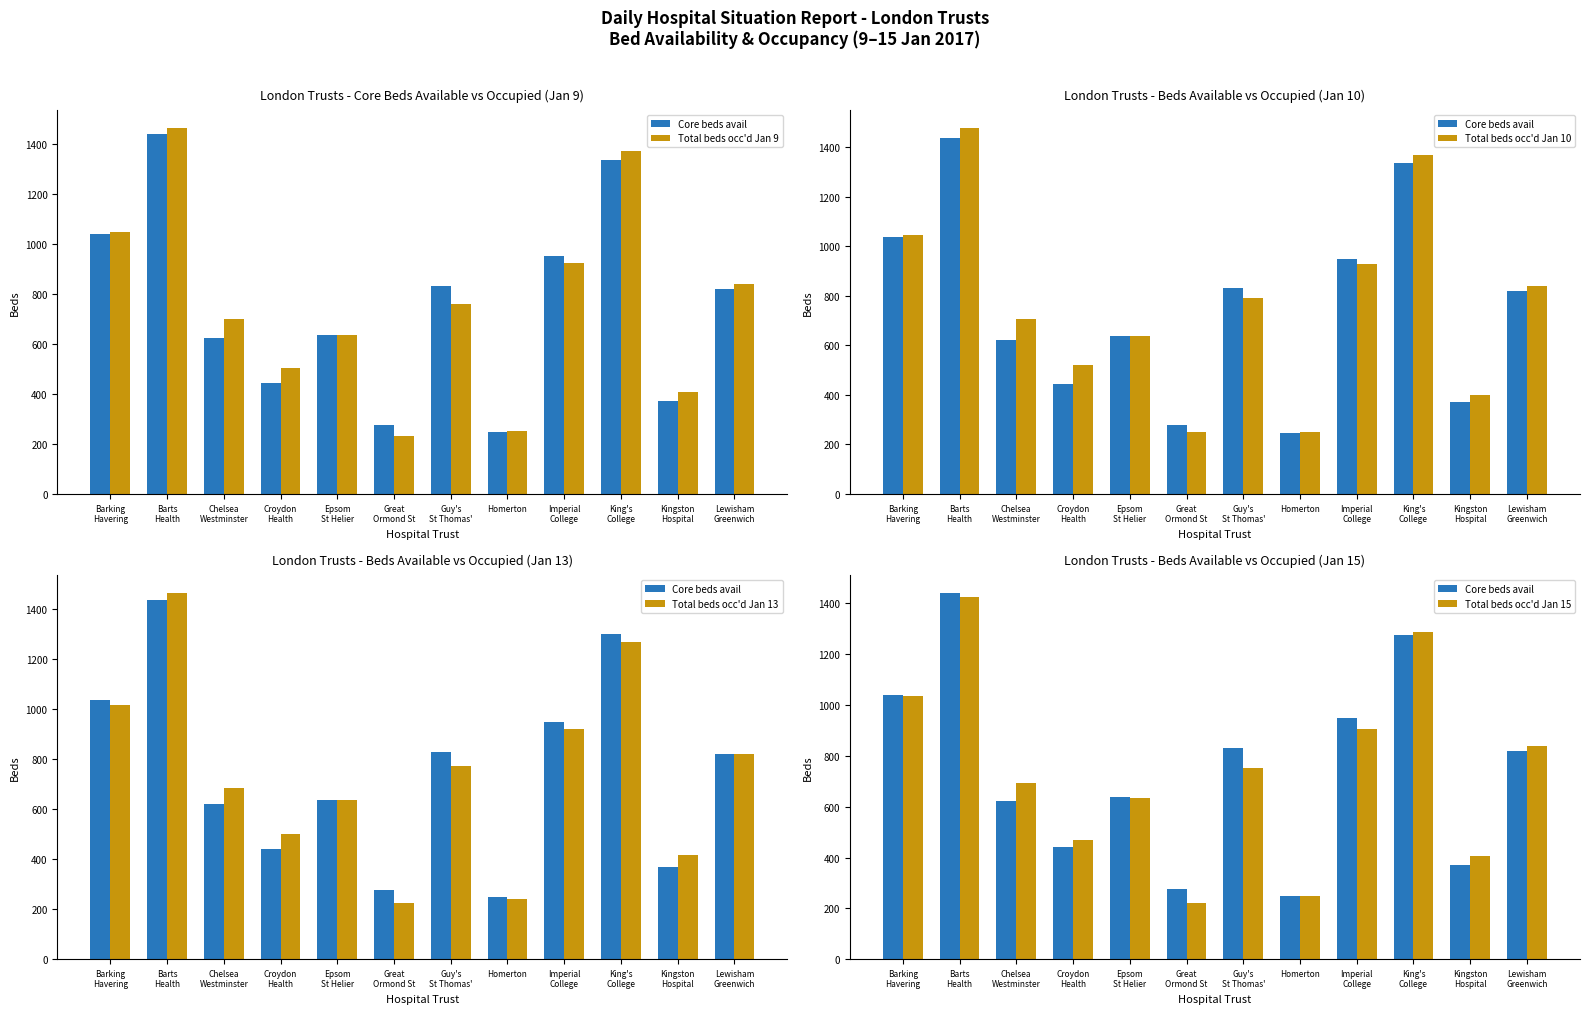

What is the maximum value for Total beds occ'd Jan 15?

1425